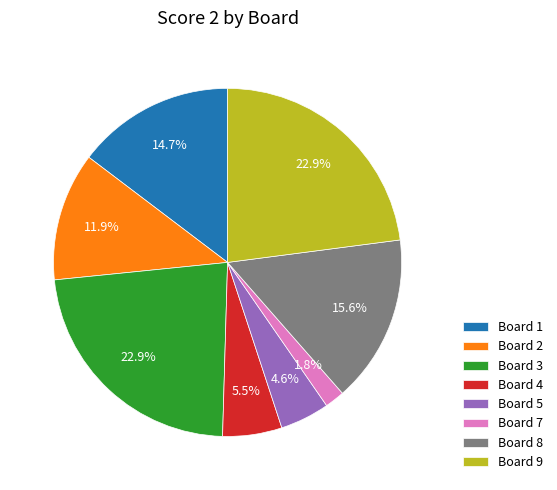

Combined, do Board 9 and Board 3 account for over 50%?

No